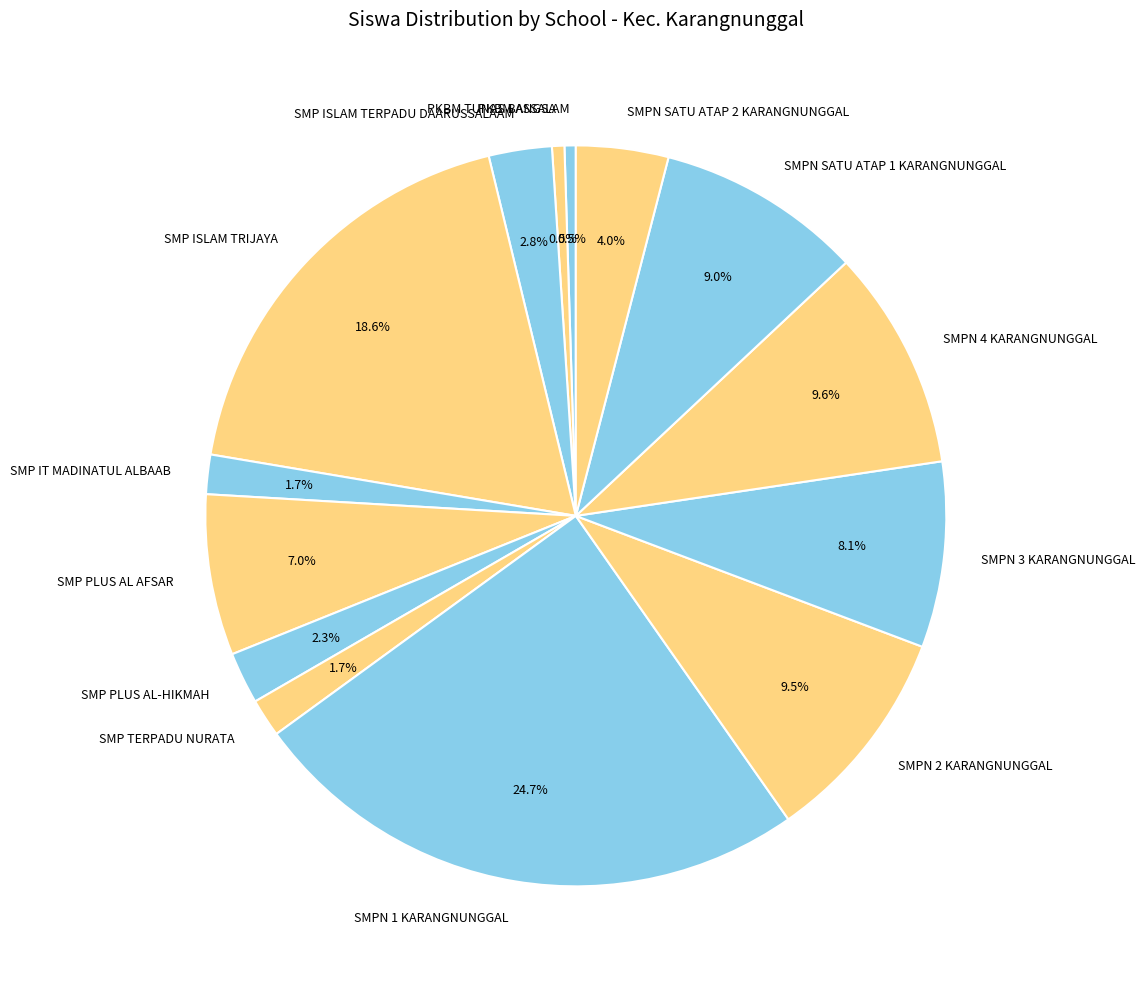

Count the number of slices in the pie.

14